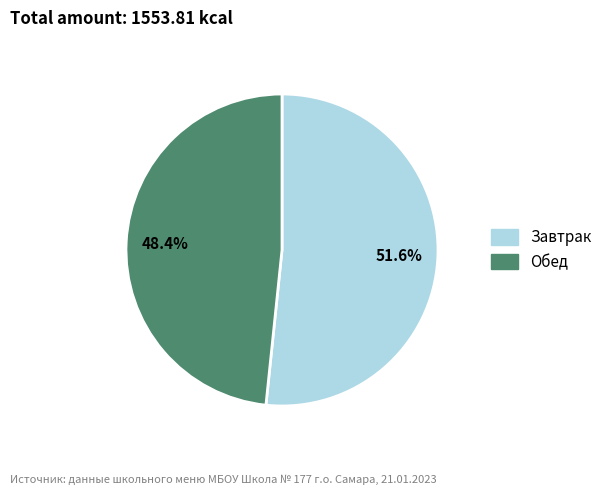

Which category has the biggest portion of the pie?

Завтрак